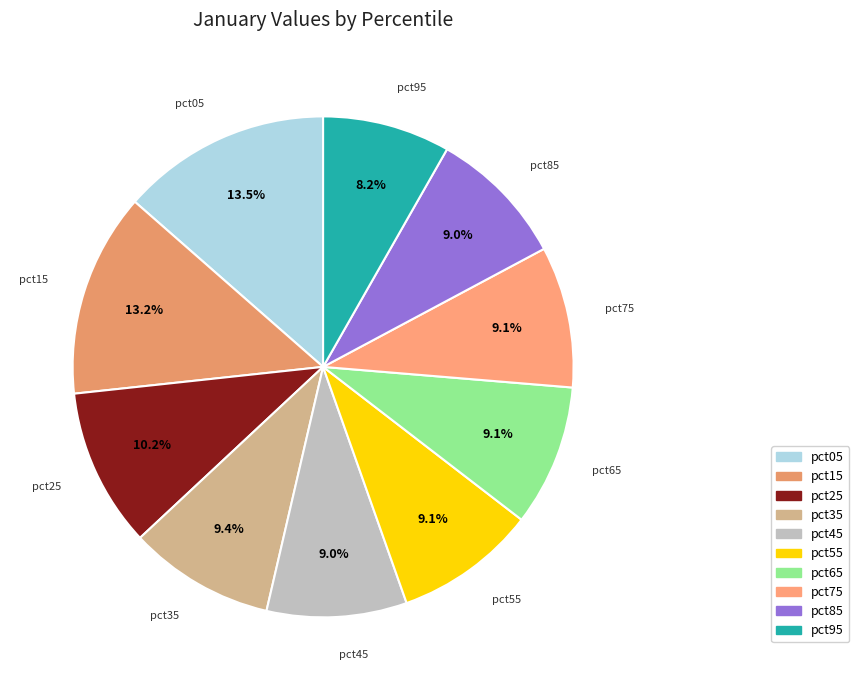

What percentage is the pct85 slice, to the nearest percent?

9%